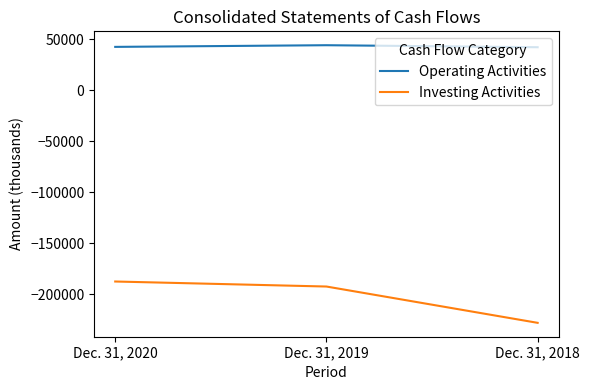

What is the difference between the highest and lowest values at Dec. 31, 2018?

269746